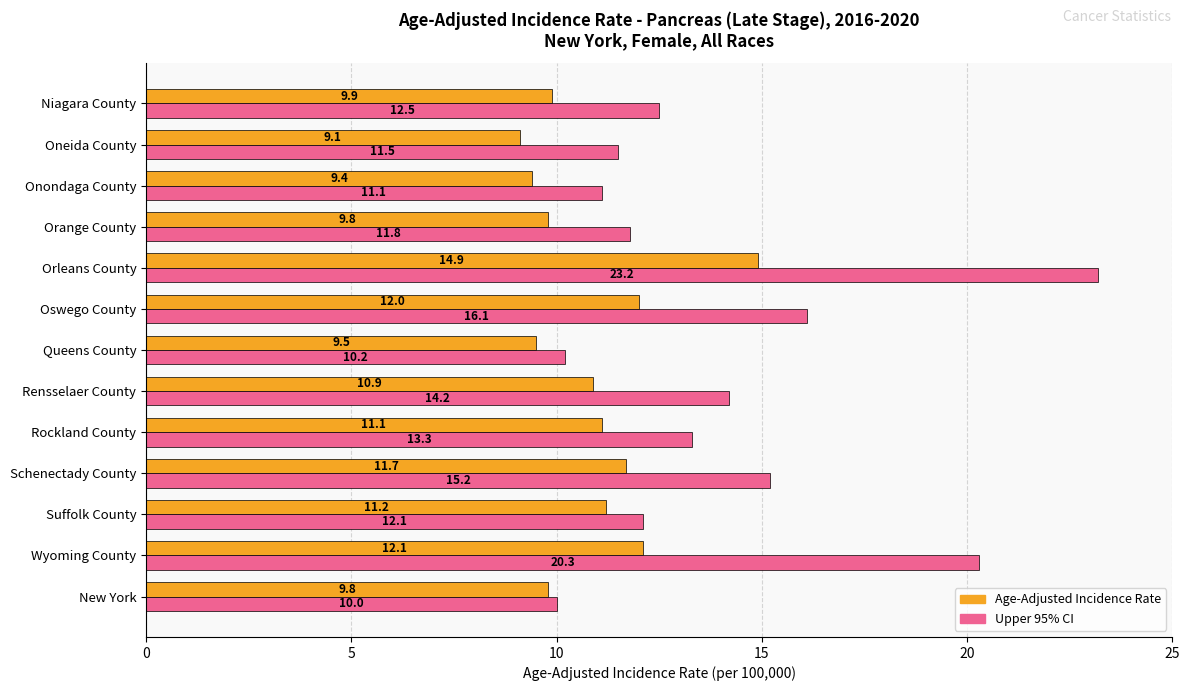

Which series has the widest spread of values?

Upper 95% CI